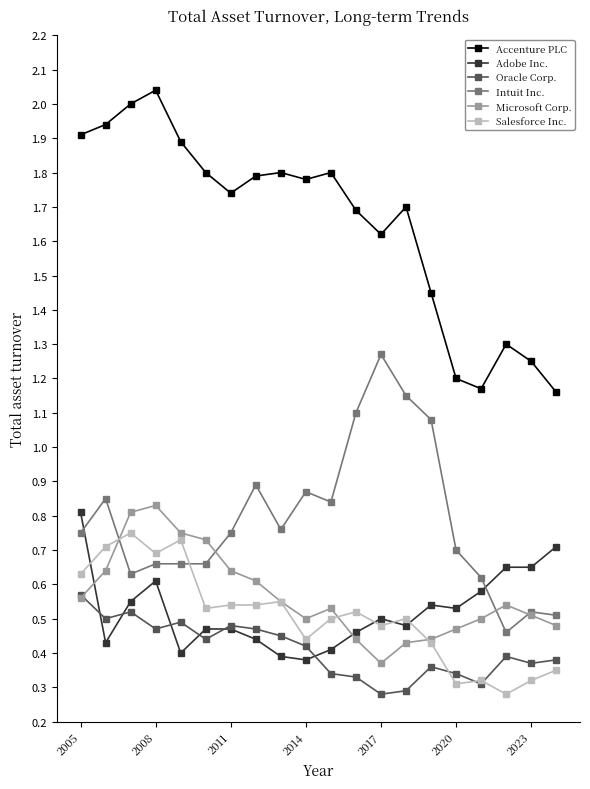

True or false: Oracle Corp. has more than 2 interior local peaks.

True